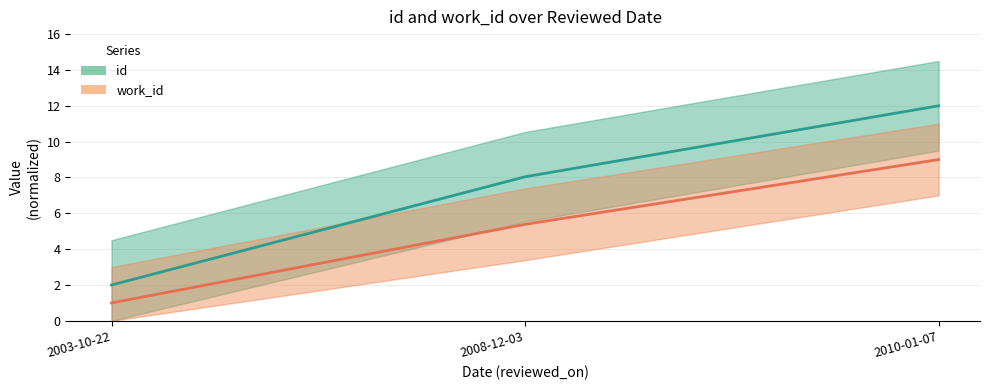

Which series changed the most between 2003-10-22 and 2010-01-07?

id